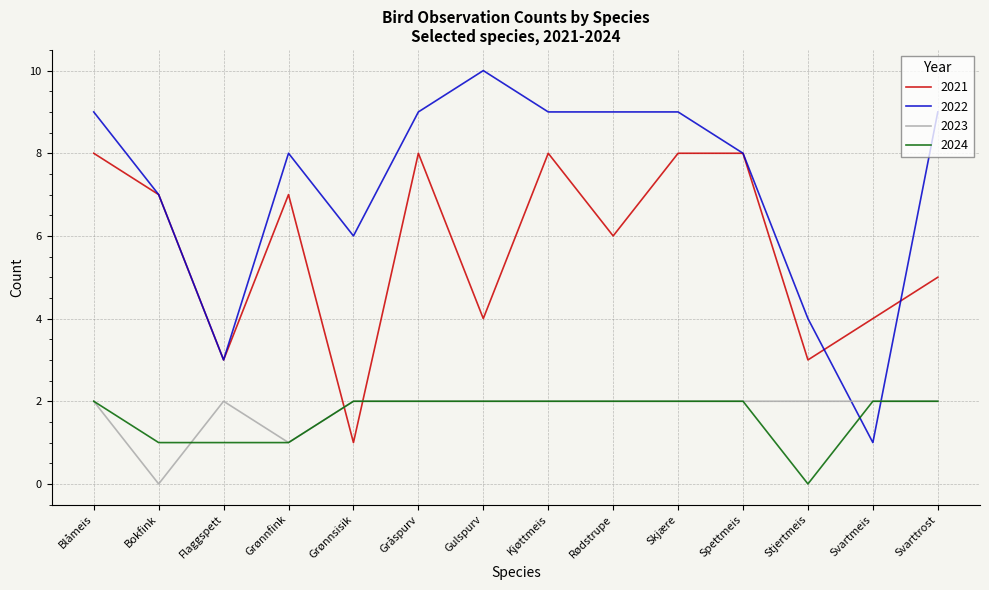

Reading left to right, what are all the values shown in this chart?

2021: 8	7	3	7	1	8	4	8	6	8	8	3	4	5
2022: 9	7	3	8	6	9	10	9	9	9	8	4	1	9
2023: 2	0	2	1	2	2	2	2	2	2	2	2	2	2
2024: 2	1	1	1	2	2	2	2	2	2	2	0	2	2